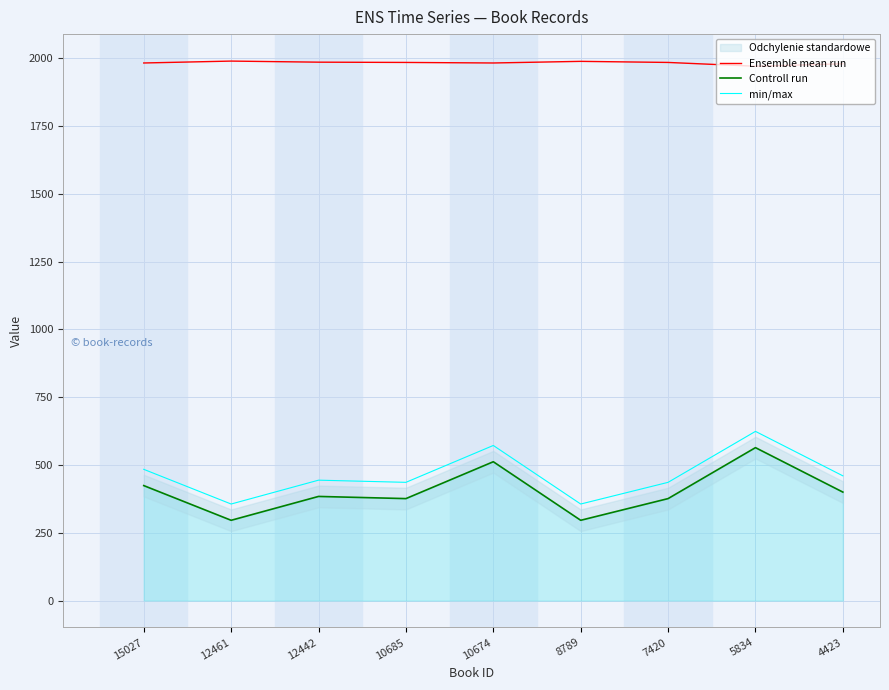

Which has a higher value, 15027 or 12461?

12461